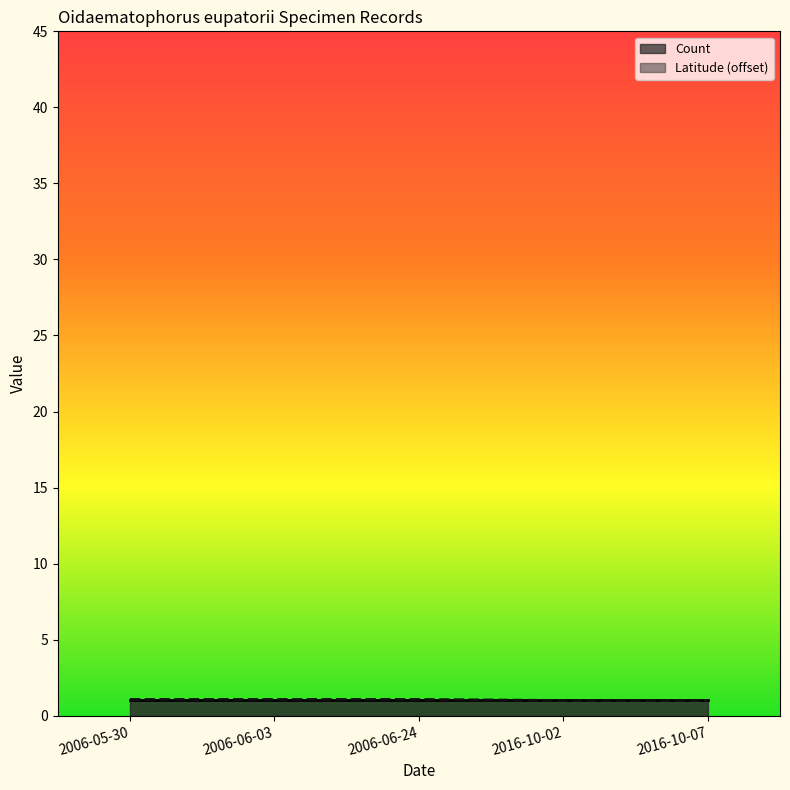

True or false: the data shows 1.1 at 2006-05-30.

True